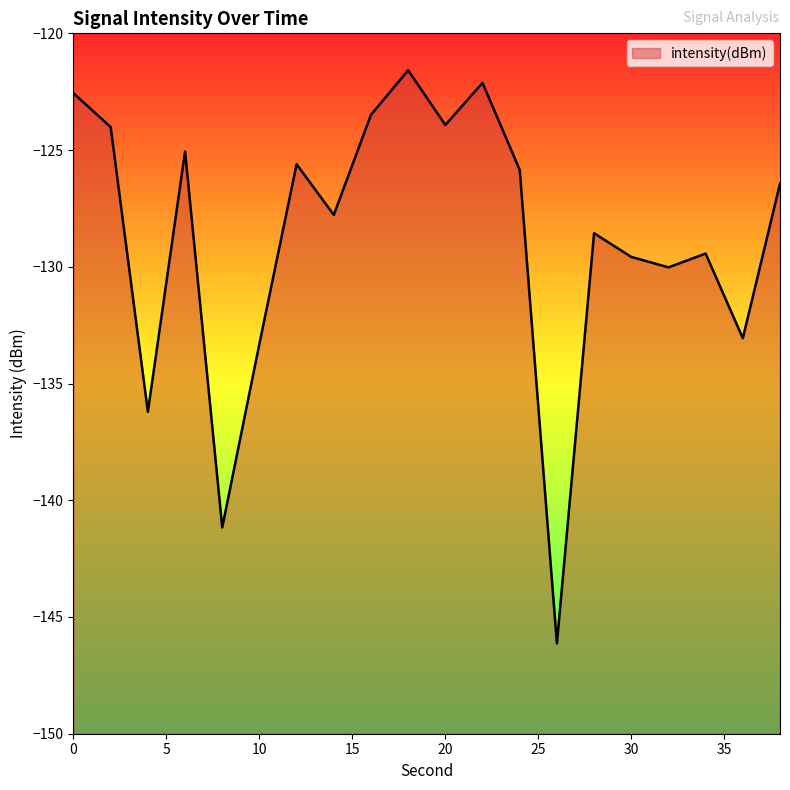

What is the difference between the maximum and minimum values?

24.5